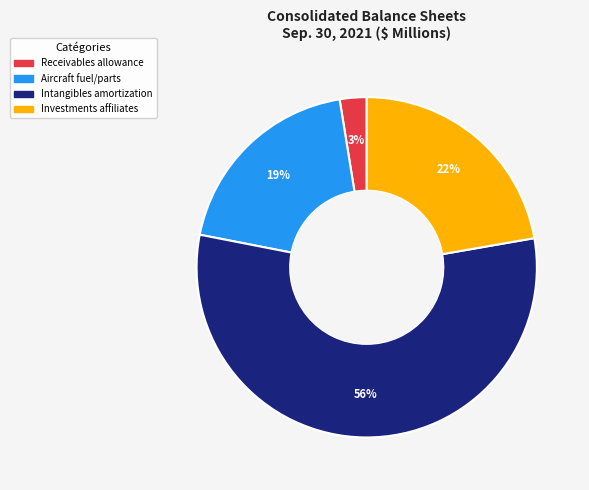

To the nearest percent, what percentage of the pie is Intangibles amortization?

56%